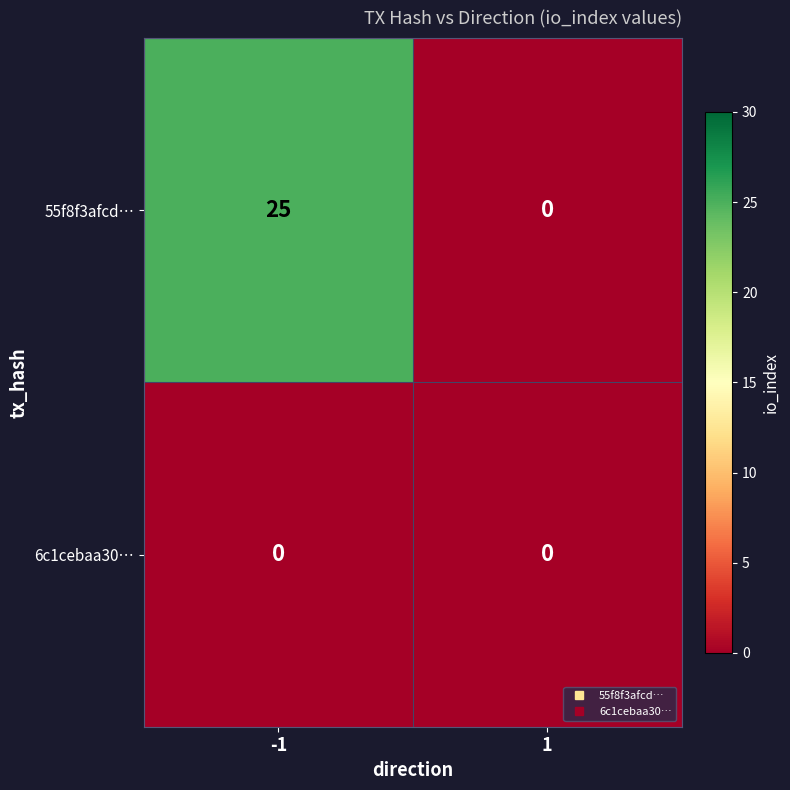

Which series has the widest spread of values?

55f8f3afcd…